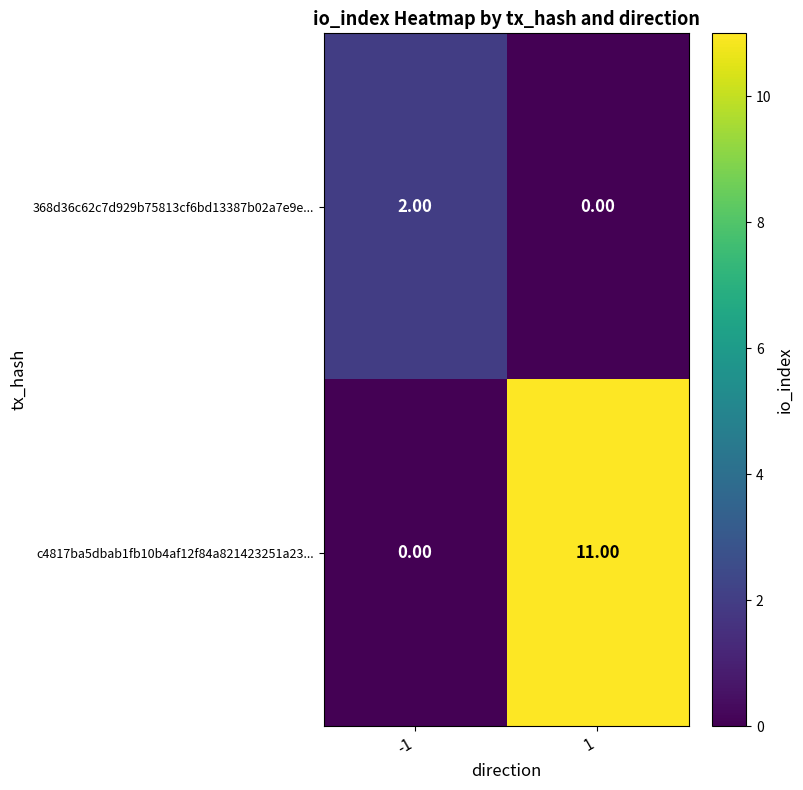

Rank the series by their average value, from highest to lowest.

c4817ba5dbab1fb10b4af12f84a821423251a23..., 368d36c62c7d929b75813cf6bd13387b02a7e9e...